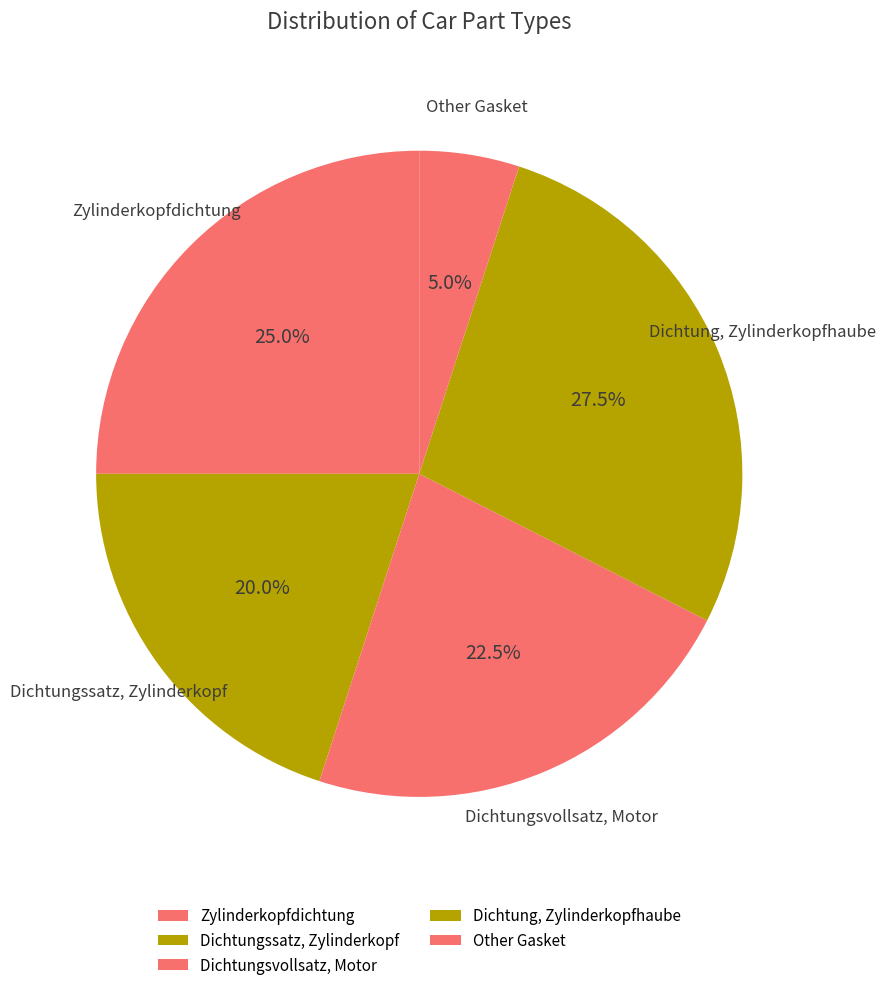

How many slices are in this pie chart?

5